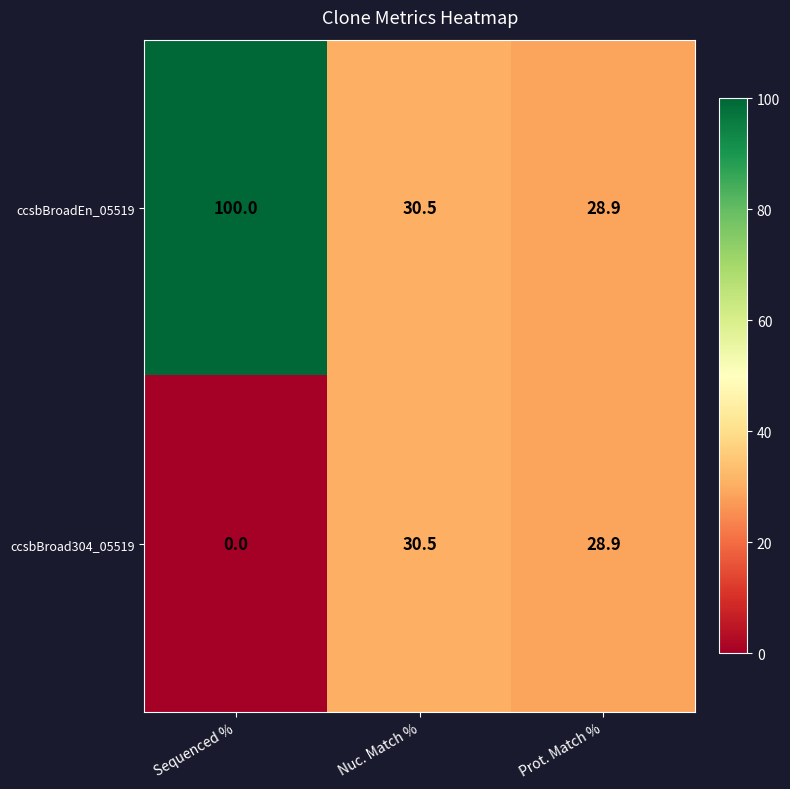

Between Sequenced % and Prot. Match %, which series saw the biggest shift?

ccsbBroadEn_05519